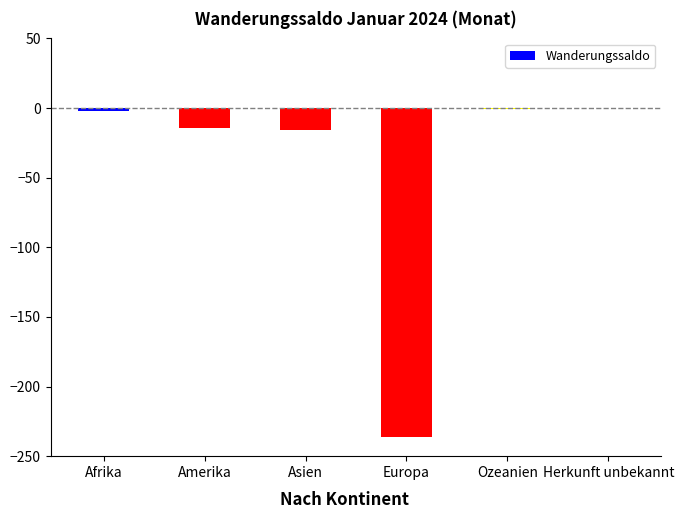

The chart shows a value of 0 at Herkunft unbekannt. True or false?

True